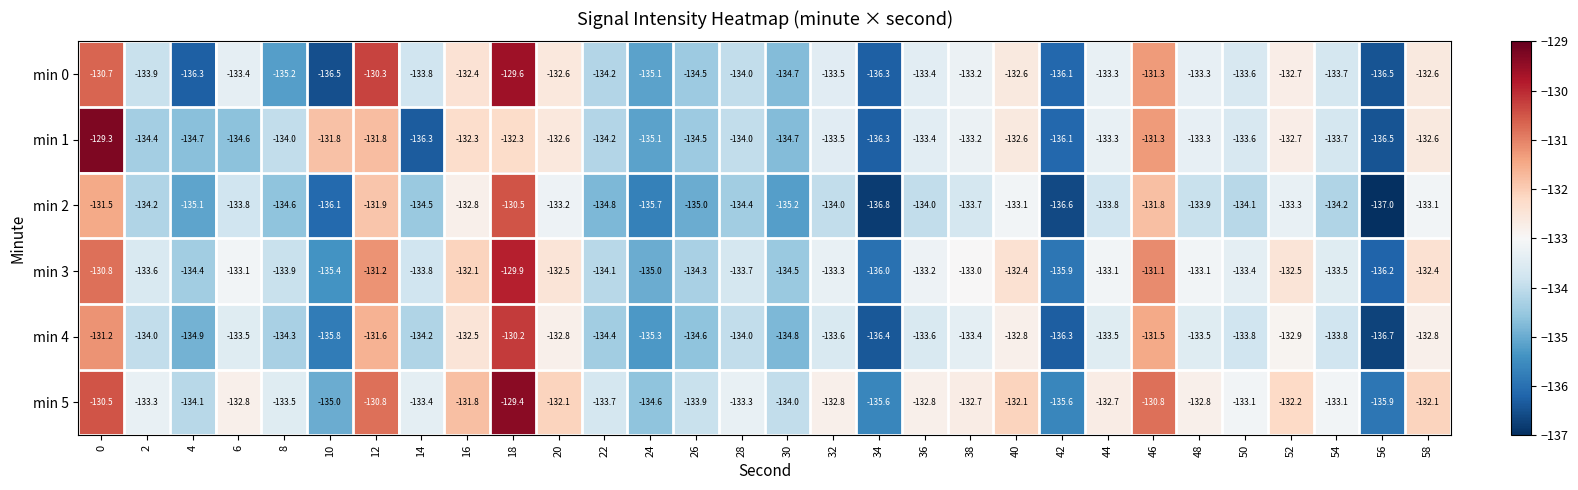

Count the number of data series in this chart.

6